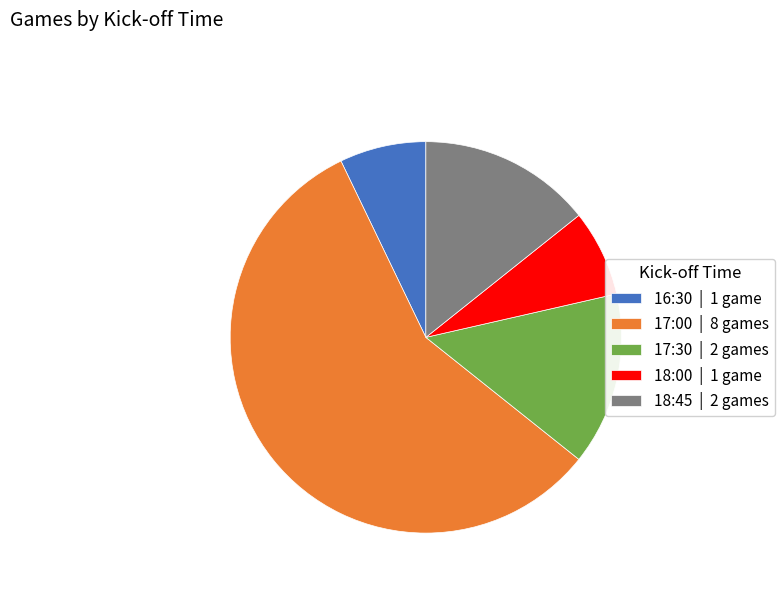

Combined, do 17:00 and 18:00 account for over 50%?

Yes